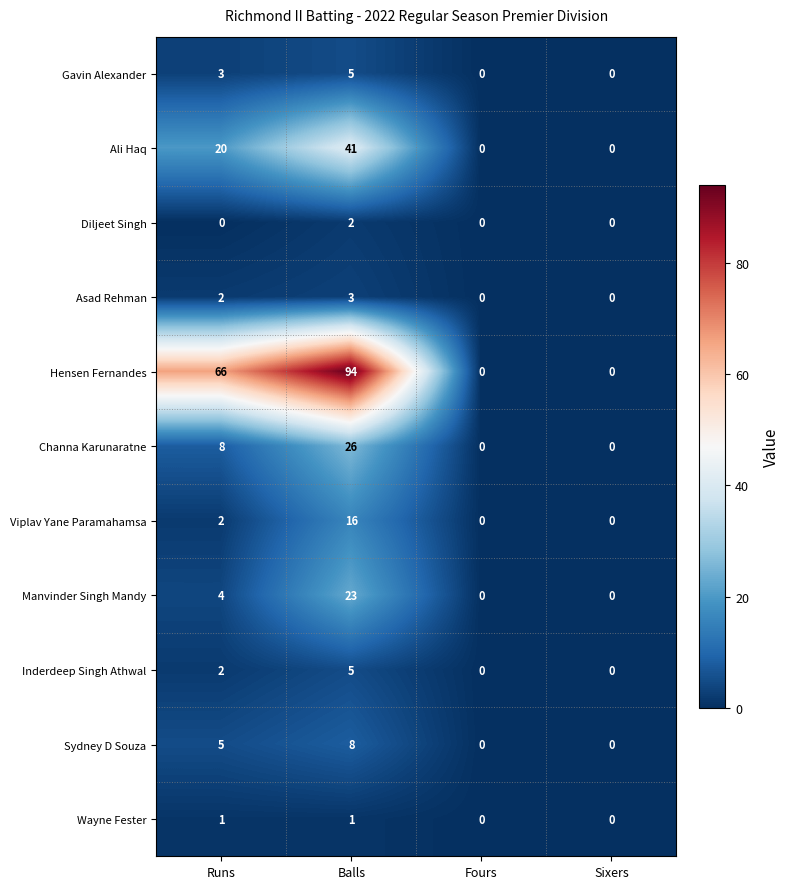

At which category is the sum across all series the highest?

Balls